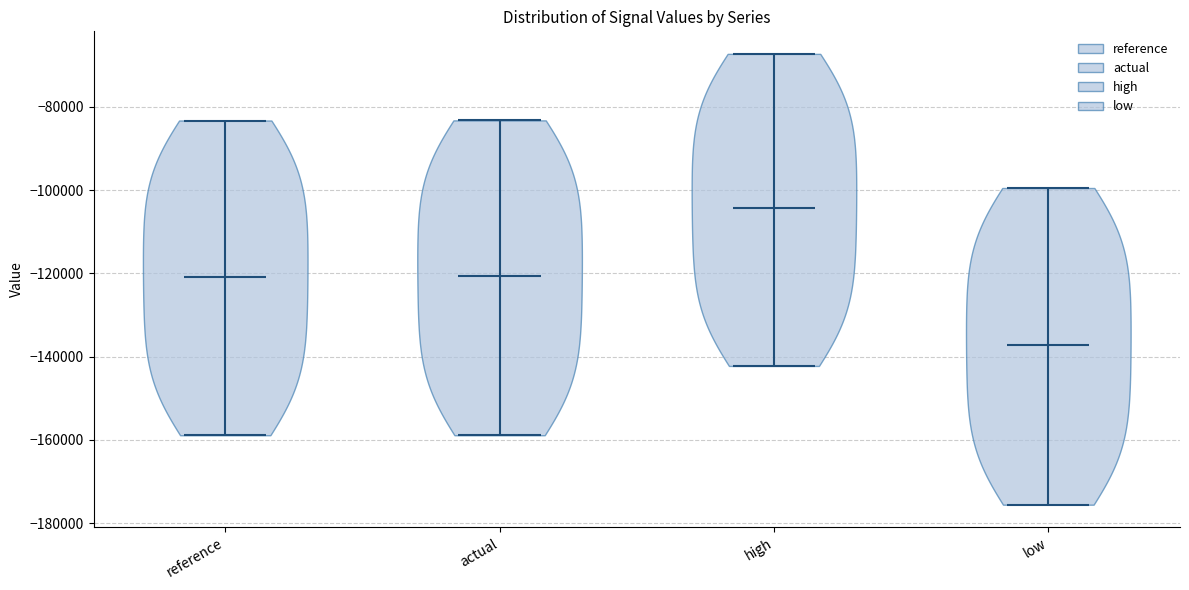

Which violin has the highest median line?

high